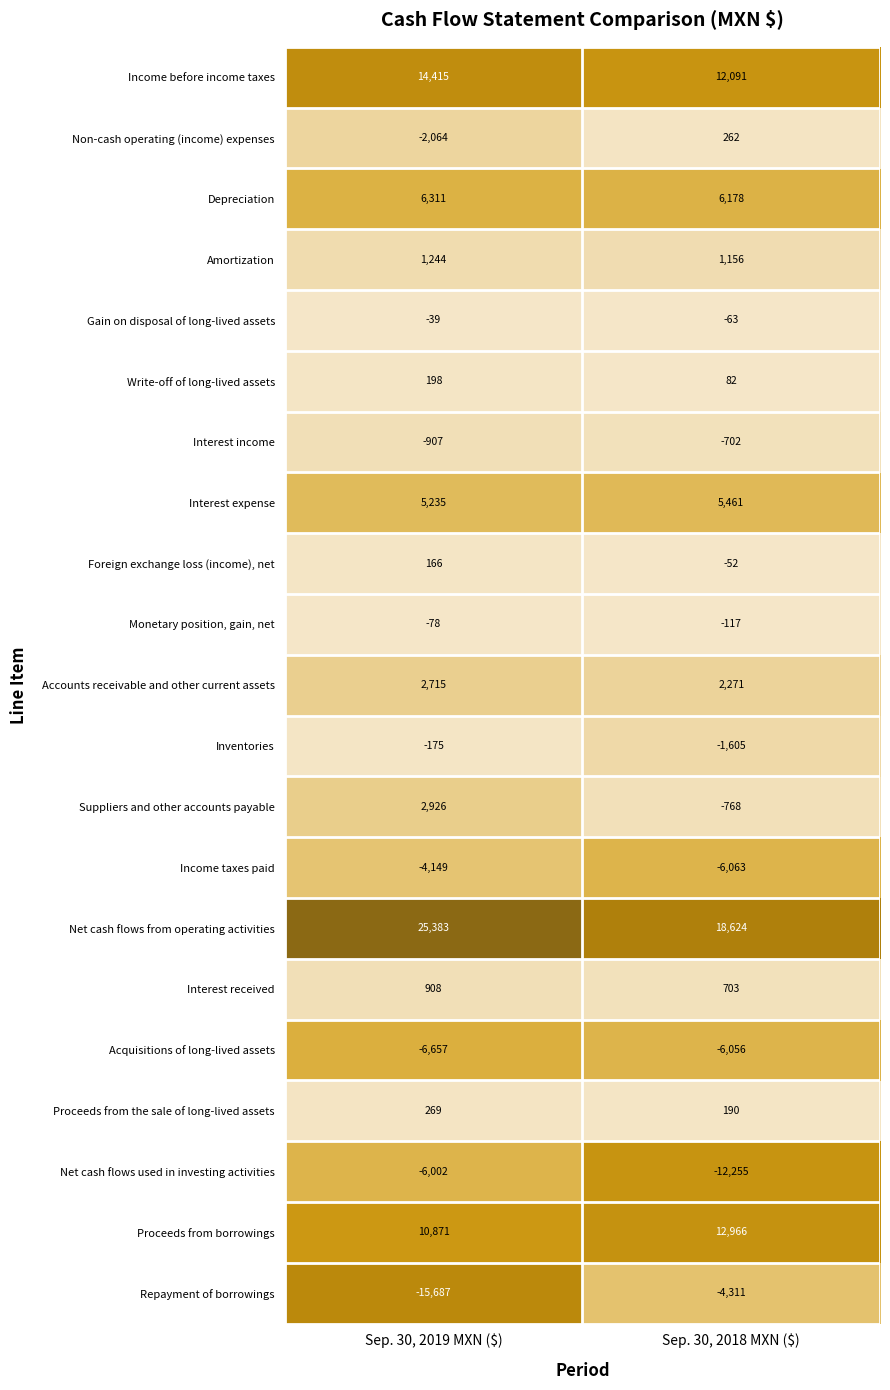

True or false: Acquisitions of long-lived assets has a value of -6056 at Sep. 30, 2018 MXN ($).

True